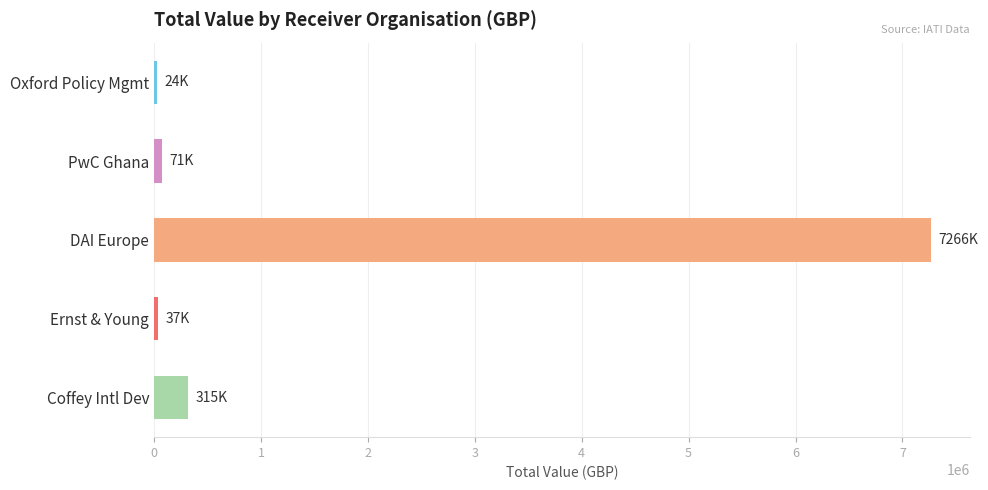

What is the label of the 5th bar from the bottom?

Oxford Policy Mgmt